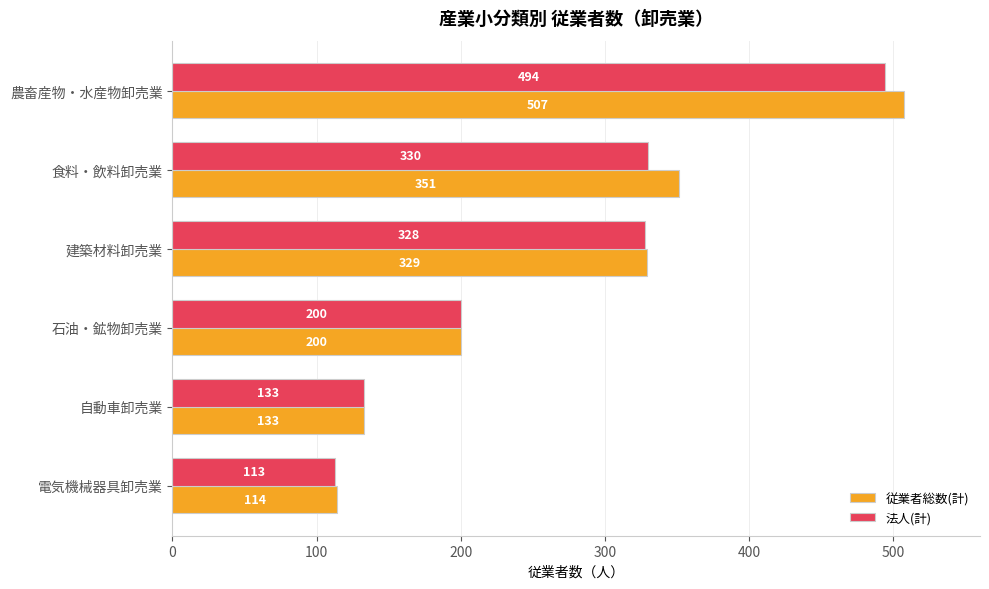

What is the sum of the 従業者総数(計) values at 石油・鉱物卸売業 and 電気機械器具卸売業?

314